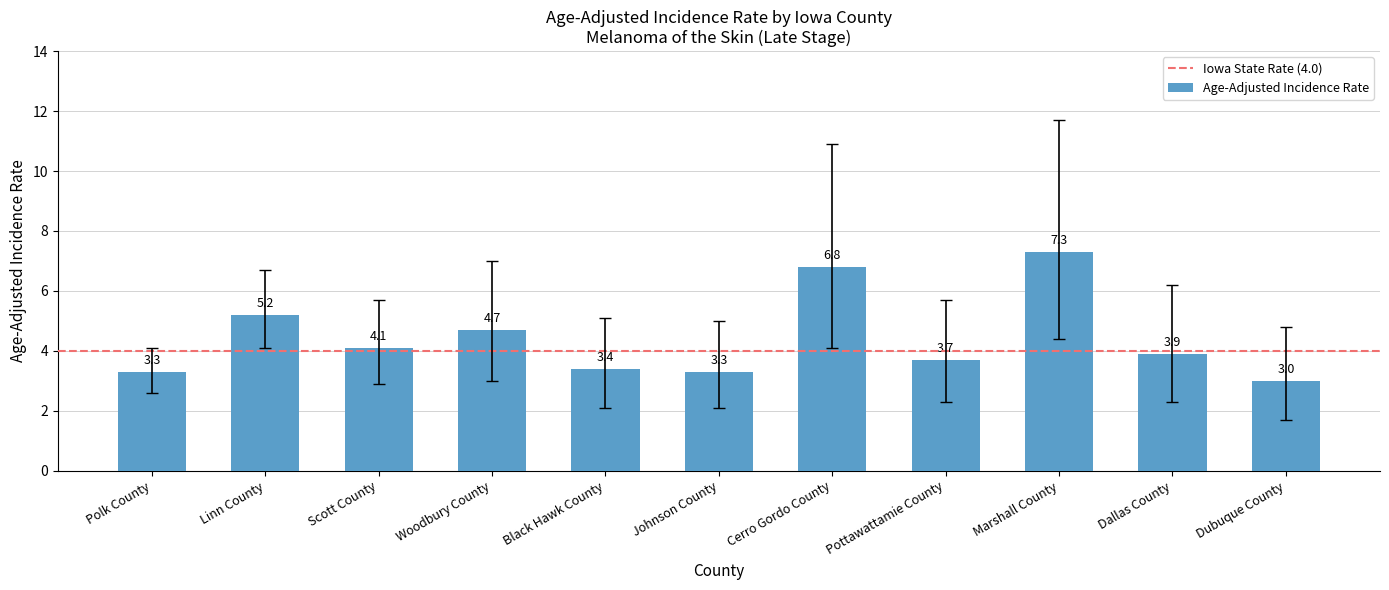

What is the value of the 5th bar from the left?

3.4